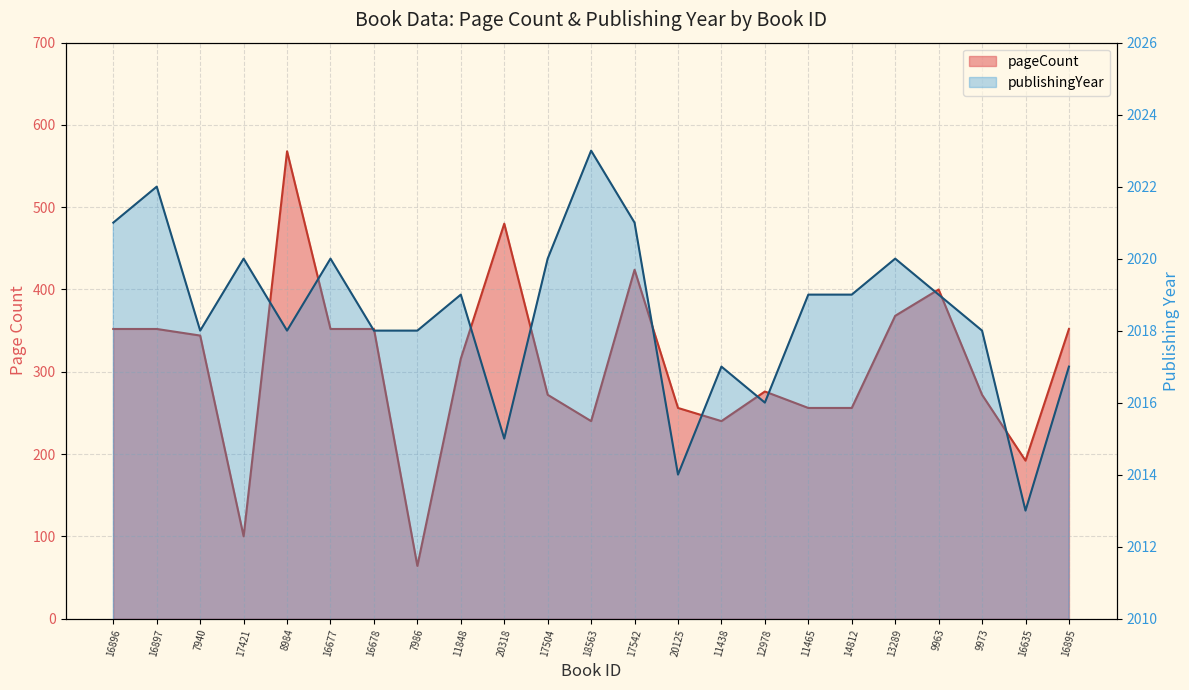

Which category has the highest value across all series?

18563